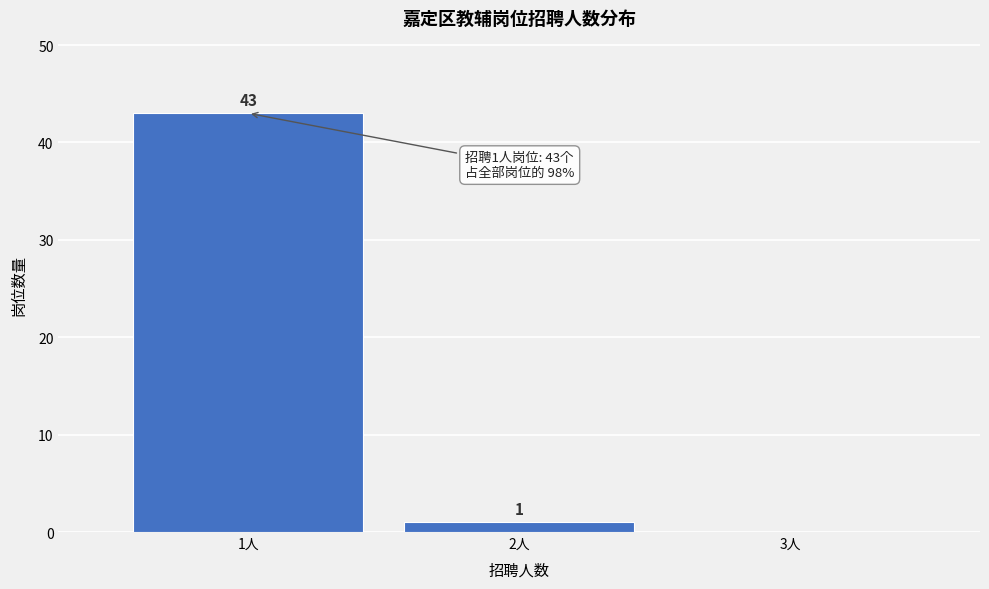

Over which range of the x-axis is the bar tallest?

0.5 to 1.5